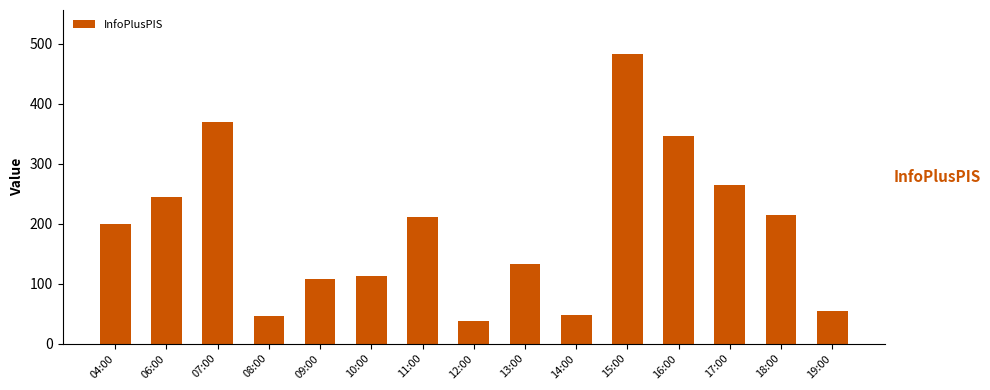

Which category has the highest value across all series?

15:00